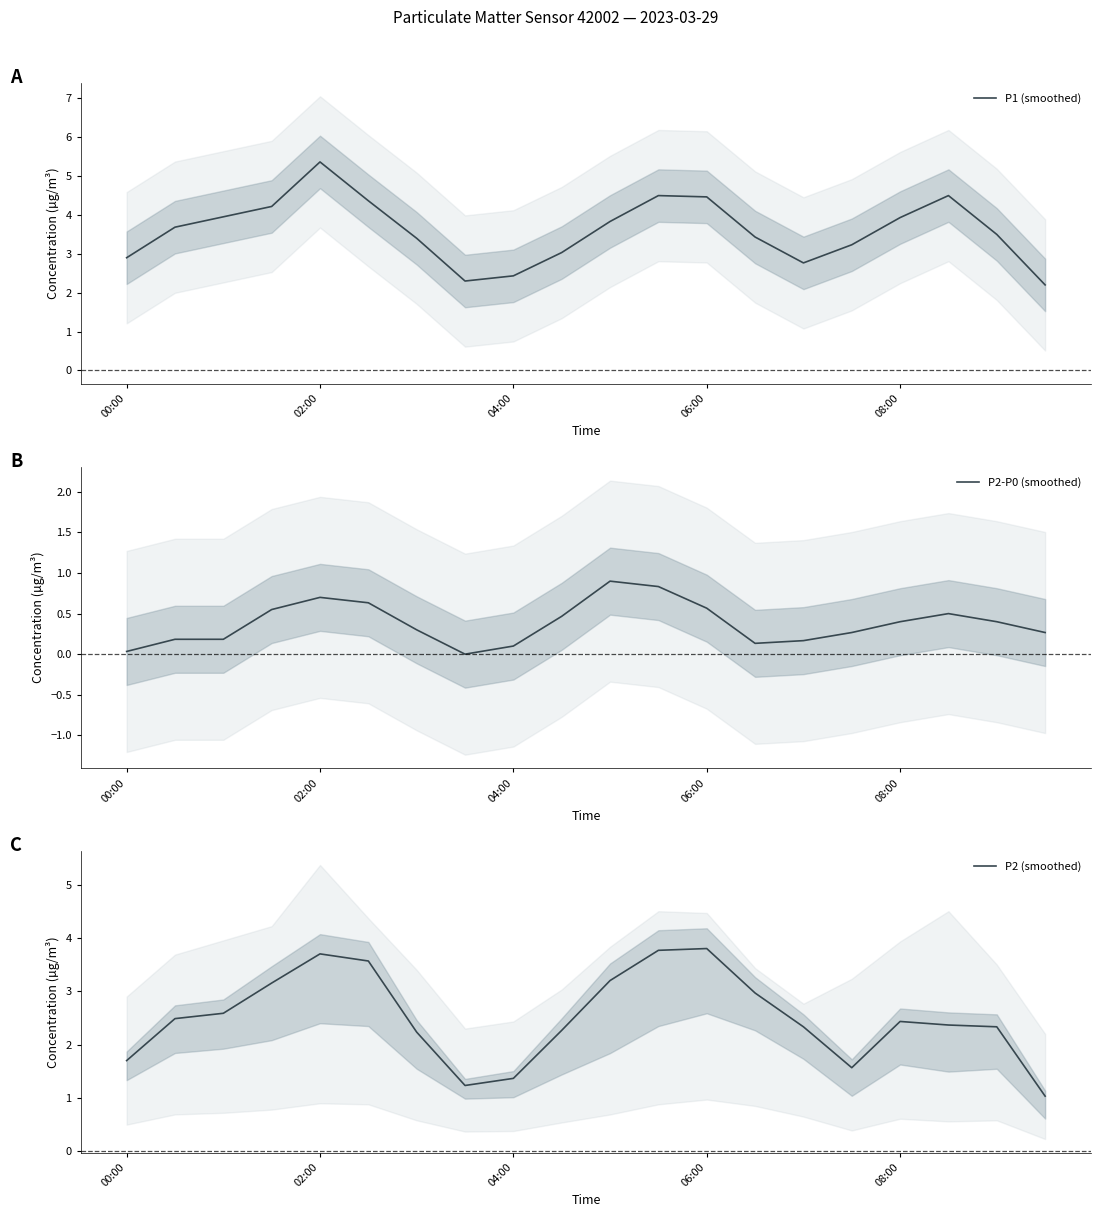

Does the chart have visible grid lines?

No